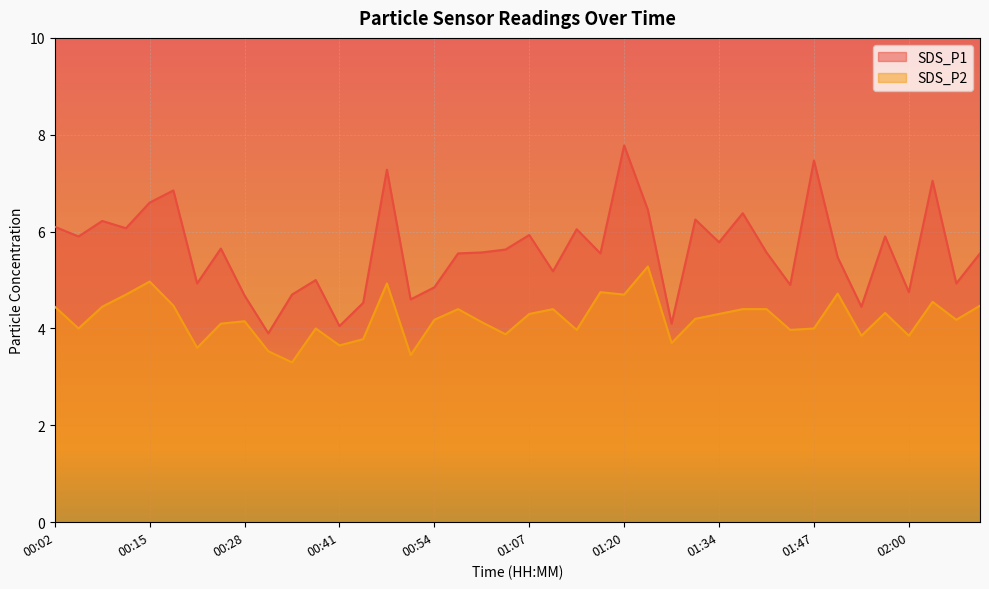

Between 01:07 and 01:13, which series saw the biggest shift?

SDS_P2